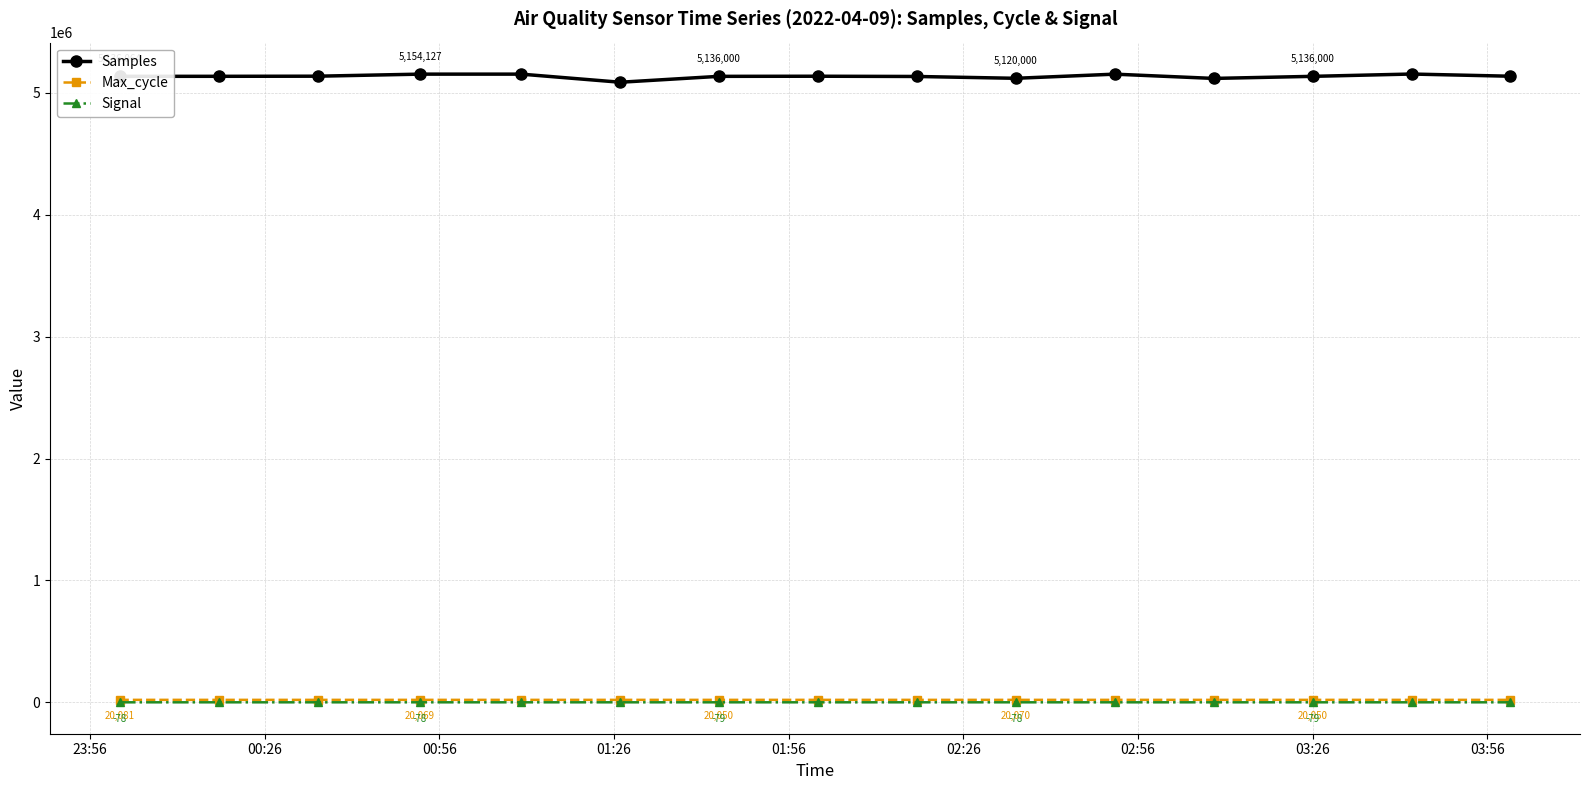

Which series has the largest range (max minus min)?

Samples